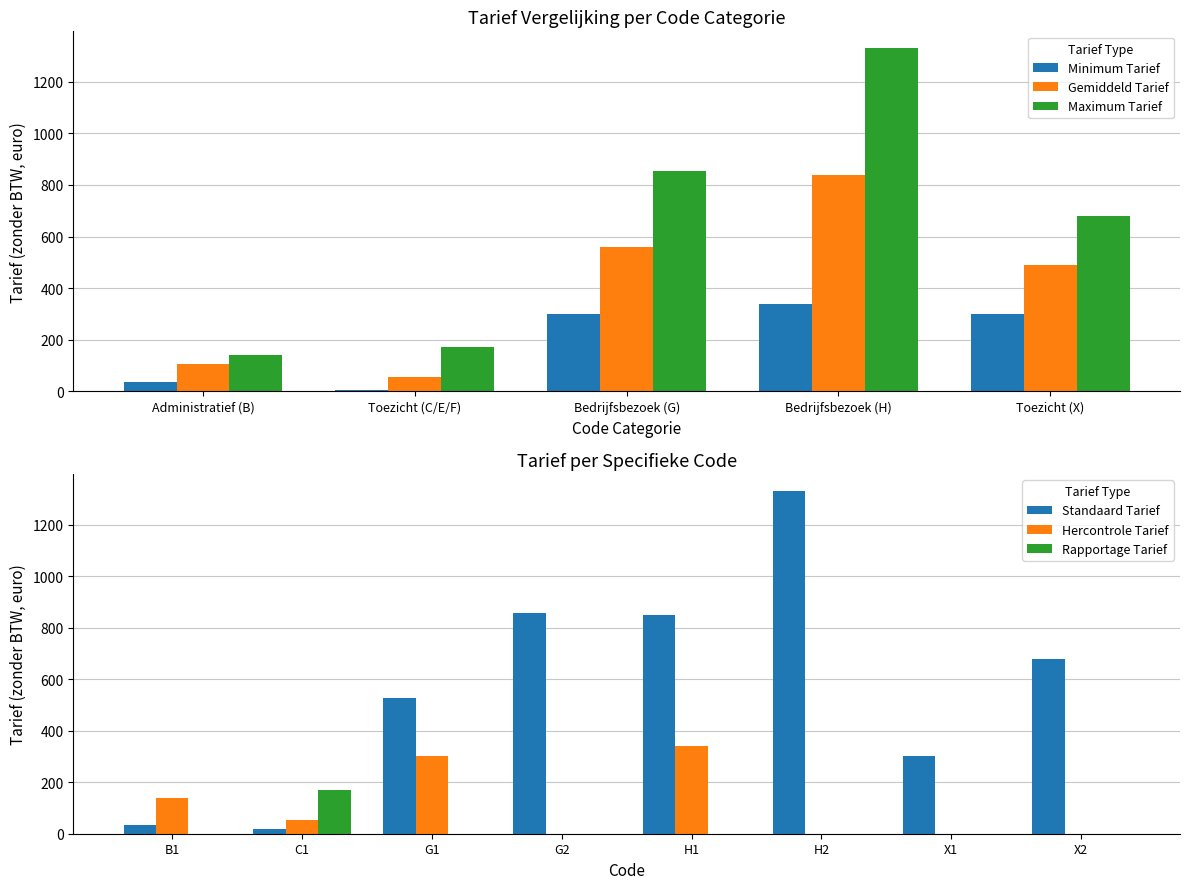

What is the average value of the Gemiddeld Tarief series?

409.6